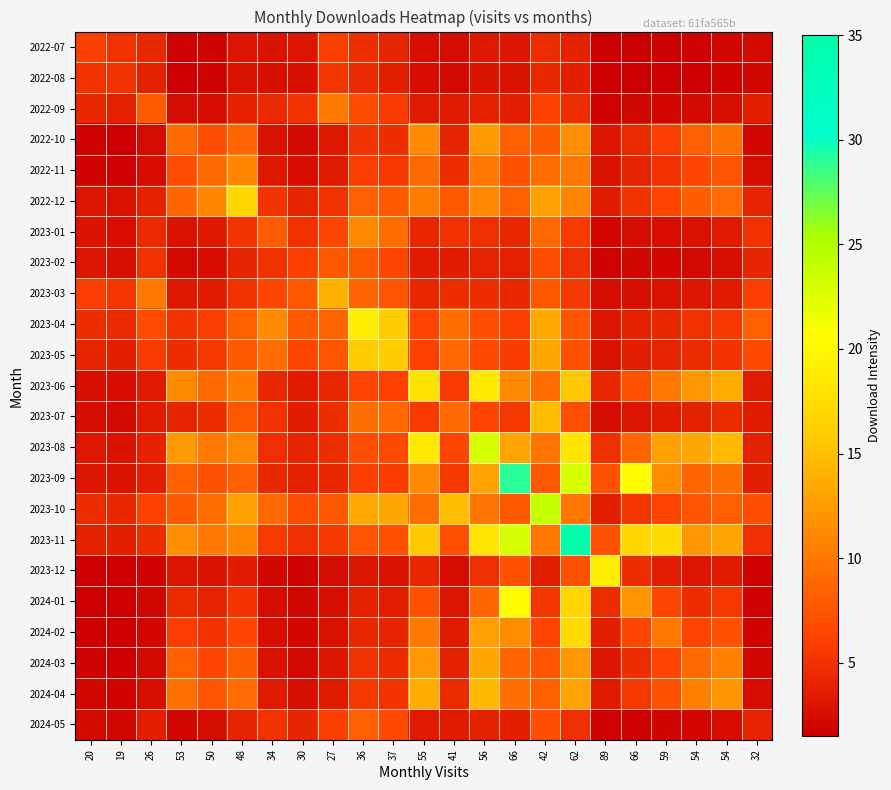

Reading left to right, list all the values displayed in this chart.

2022-07: 20=6.0	19=5.0	26=4.4	53=1.7	50=1.9	48=3.0	34=2.9	30=3.0	27=5.9	36=4.8	37=4.1	55=2.7	41=2.4	56=3.2	66=3.1	42=4.7	62=3.9	89=1.6	66=1.6	59=1.6	54=1.7	54=2.0	32=2.3
2022-08: 20=5.0	19=5.0	26=3.8	53=1.6	50=1.7	48=2.8	34=2.6	30=2.6	27=5.3	36=4.4	37=3.8	55=2.5	41=2.2	56=3.0	66=3.0	42=4.4	62=3.8	89=1.5	66=1.5	59=1.5	54=1.6	54=1.9	32=2.0
2022-09: 20=4.4	19=3.8	26=8.0	53=2.3	50=2.5	48=3.9	34=4.4	30=5.0	27=10.0	36=6.8	37=5.7	55=3.3	41=3.4	56=3.9	66=3.7	42=6.2	62=4.7	89=1.8	66=2.0	59=2.1	54=2.2	54=2.6	32=3.8
2022-10: 20=1.7	19=1.6	26=2.3	53=9.0	50=6.9	48=8.7	34=2.9	30=2.3	27=3.2	36=5.2	37=4.8	55=11.2	41=4.1	56=12.3	66=8.3	42=7.9	62=11.6	89=3.0	66=4.6	59=5.9	54=8.2	54=9.5	32=2.1
2022-11: 20=1.9	19=1.7	26=2.5	53=6.9	50=9.0	48=10.8	34=3.3	30=2.5	27=3.5	36=5.8	37=5.4	55=9.0	41=4.7	56=10.0	66=7.3	42=9.2	62=10.0	89=2.9	66=4.0	59=5.0	54=6.4	54=7.5	32=2.3
2022-12: 20=3.0	19=2.8	26=3.9	53=8.7	50=10.8	48=17.0	34=5.2	30=4.1	27=5.0	36=8.2	37=7.9	55=10.3	41=7.6	56=11.1	66=8.2	42=12.8	62=10.8	89=3.5	66=5.2	59=6.4	54=8.1	54=9.1	32=4.0
2023-01: 20=2.9	19=2.6	26=4.4	53=2.9	50=3.3	48=5.2	34=8.0	30=5.0	27=6.5	36=11.2	37=9.2	55=4.2	41=5.0	56=4.8	66=4.4	42=8.9	62=5.7	89=2.1	66=2.4	59=2.6	54=2.8	54=3.3	32=5.0
2023-02: 20=3.0	19=2.6	26=5.0	53=2.3	50=2.5	48=4.1	34=5.0	30=6.0	27=7.7	36=7.8	37=6.5	55=3.4	41=3.6	56=4.0	66=3.8	42=6.8	62=4.9	89=1.8	66=2.0	59=2.1	54=2.2	54=2.6	32=4.2
2023-03: 20=5.9	19=5.3	26=10.0	53=3.2	50=3.5	48=5.0	34=6.5	30=7.7	27=14.0	36=8.7	37=7.5	55=4.2	41=4.8	56=4.7	66=4.4	42=7.6	62=5.4	89=2.3	66=2.7	59=2.9	54=3.1	54=3.5	32=6.0
2023-04: 20=4.8	19=4.4	26=6.8	53=5.2	50=5.8	48=8.2	34=11.2	30=7.8	27=8.7	36=19.0	37=15.9	55=6.4	41=9.3	56=7.0	66=6.0	42=13.4	62=7.5	89=3.0	66=3.9	59=4.4	54=5.0	54=5.5	32=8.2
2023-05: 20=4.1	19=3.8	26=5.7	53=4.8	50=5.4	48=7.9	34=9.2	30=6.5	27=7.5	36=15.9	37=16.0	55=6.1	41=8.9	56=6.7	66=5.8	42=13.3	62=7.3	89=2.8	66=3.6	59=4.1	54=4.6	54=5.2	32=6.7
2023-06: 20=2.7	19=2.5	26=3.3	53=11.2	50=9.0	48=10.3	34=4.2	30=3.4	27=4.2	36=6.4	37=6.1	55=18.0	41=5.6	56=18.6	66=11.2	42=9.1	62=15.6	89=4.2	66=7.1	59=10.0	54=12.3	54=13.6	32=3.3
2023-07: 20=2.4	19=2.2	26=3.4	53=4.1	50=4.7	48=7.6	34=5.0	30=3.6	27=4.8	36=9.3	37=8.9	55=5.6	41=9.0	56=6.4	66=5.4	42=15.0	62=7.1	89=2.4	66=3.0	59=3.4	54=3.9	54=4.6	32=3.4
2023-08: 20=3.2	19=3.0	26=3.9	53=12.3	50=10.0	48=11.1	34=4.8	30=4.0	27=4.7	36=7.0	37=6.7	55=18.6	41=6.4	56=23.0	66=13.0	42=9.8	62=18.1	89=4.9	66=8.8	59=12.7	54=13.3	54=14.6	32=4.0
2023-09: 20=3.1	19=3.0	26=3.7	53=8.3	50=7.3	48=8.2	34=4.4	30=3.8	27=4.4	36=6.0	37=5.8	55=11.2	41=5.4	56=13.0	66=29.0	42=7.8	62=22.9	89=7.3	66=20.5	59=11.5	54=8.6	54=9.3	32=3.7
2023-10: 20=4.7	19=4.4	26=6.2	53=7.9	50=9.2	48=12.8	34=8.9	30=6.8	27=7.6	36=13.4	37=13.3	55=9.1	41=15.0	56=9.8	66=7.8	42=24.0	62=9.8	89=3.8	66=5.3	59=6.3	54=7.5	54=8.2	32=7.0
2023-11: 20=3.9	19=3.8	26=4.7	53=11.6	50=10.0	48=10.8	34=5.7	30=4.9	27=5.4	36=7.5	37=7.3	55=15.6	41=7.1	56=18.1	66=22.9	42=9.8	62=35.0	89=7.3	66=16.8	59=17.3	54=12.2	54=13.1	32=4.9
2023-12: 20=1.6	19=1.5	26=1.8	53=3.0	50=2.9	48=3.5	34=2.1	30=1.8	27=2.3	36=3.0	37=2.8	55=4.2	41=2.4	56=4.9	66=7.3	42=3.8	62=7.3	89=19.0	66=4.7	59=3.6	54=3.1	54=3.4	32=1.7
2024-01: 20=1.6	19=1.5	26=2.0	53=4.6	50=4.0	48=5.2	34=2.4	30=2.0	27=2.7	36=3.9	37=3.6	55=7.1	41=3.0	56=8.8	66=20.5	42=5.3	62=16.8	89=4.7	66=12.0	59=6.5	54=4.8	54=5.5	32=1.8
2024-02: 20=1.6	19=1.5	26=2.1	53=5.9	50=5.0	48=6.4	34=2.6	30=2.1	27=2.9	36=4.4	37=4.1	55=10.0	41=3.4	56=12.7	66=11.5	42=6.3	62=17.3	89=3.6	66=6.5	59=10.0	54=6.3	54=7.3	32=1.9
2024-03: 20=1.7	19=1.6	26=2.2	53=8.2	50=6.4	48=8.1	34=2.8	30=2.2	27=3.1	36=5.0	37=4.6	55=12.3	41=3.9	56=13.3	66=8.6	42=7.5	62=12.2	89=3.1	66=4.8	59=6.3	54=9.0	54=10.5	32=2.0
2024-04: 20=2.0	19=1.9	26=2.6	53=9.5	50=7.5	48=9.1	34=3.3	30=2.6	27=3.5	36=5.5	37=5.2	55=13.6	41=4.6	56=14.6	66=9.3	42=8.2	62=13.1	89=3.4	66=5.5	59=7.3	54=10.5	54=12.0	32=2.5
2024-05: 20=2.3	19=2.0	26=3.8	53=2.1	50=2.3	48=4.0	34=5.0	30=4.2	27=6.0	36=8.2	37=6.7	55=3.3	41=3.4	56=4.0	66=3.7	42=7.0	62=4.9	89=1.7	66=1.8	59=1.9	54=2.0	54=2.5	32=4.0